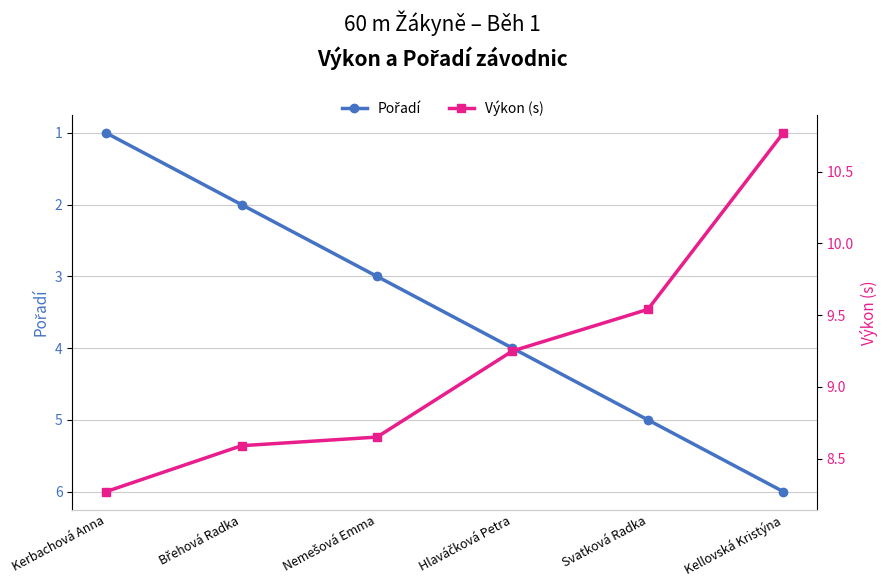

What are all the series names shown in the legend?

Pořadí, Výkon (s)